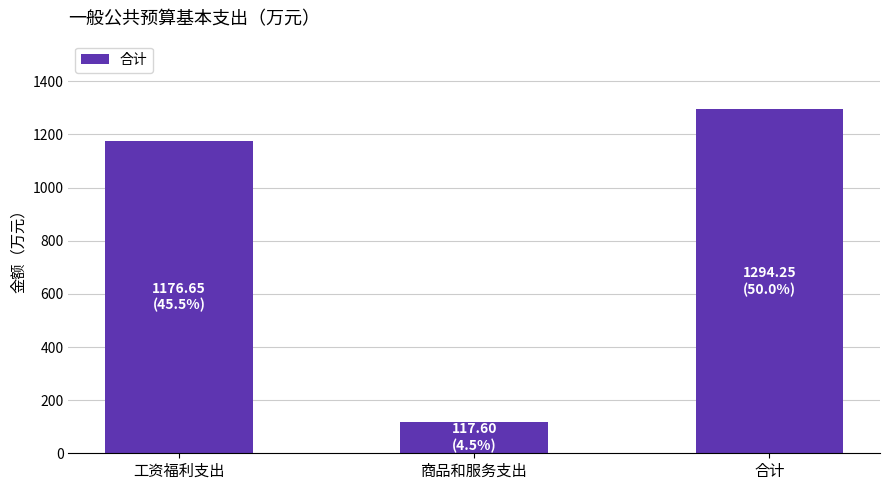

Reading right to left, transcribe all the data shown in this chart.

1294.2	117.6	1176.6